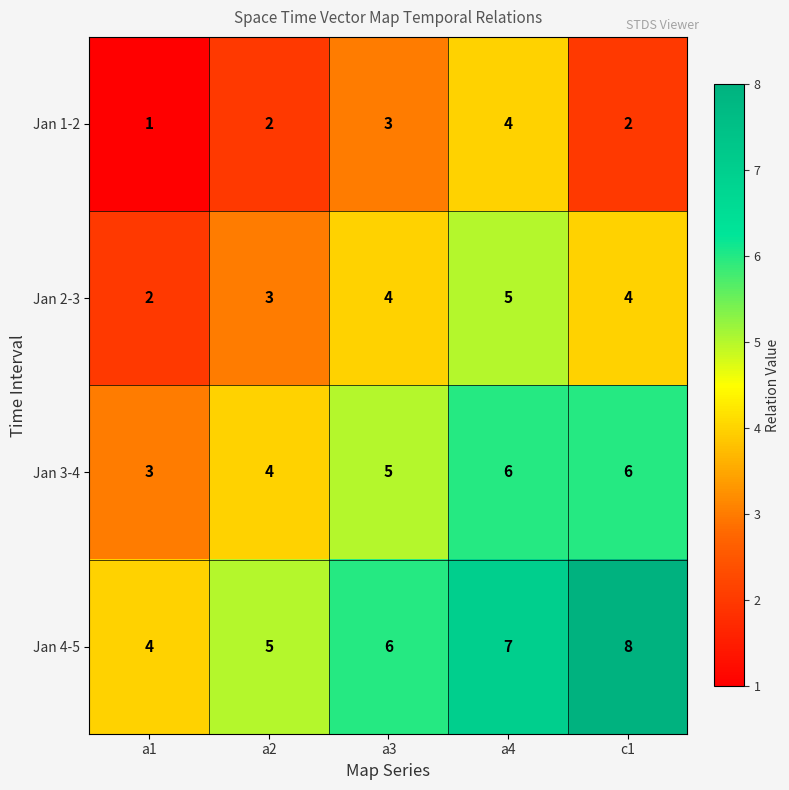

What is the sum of the Jan 4-5 values at a4 and c1?

15